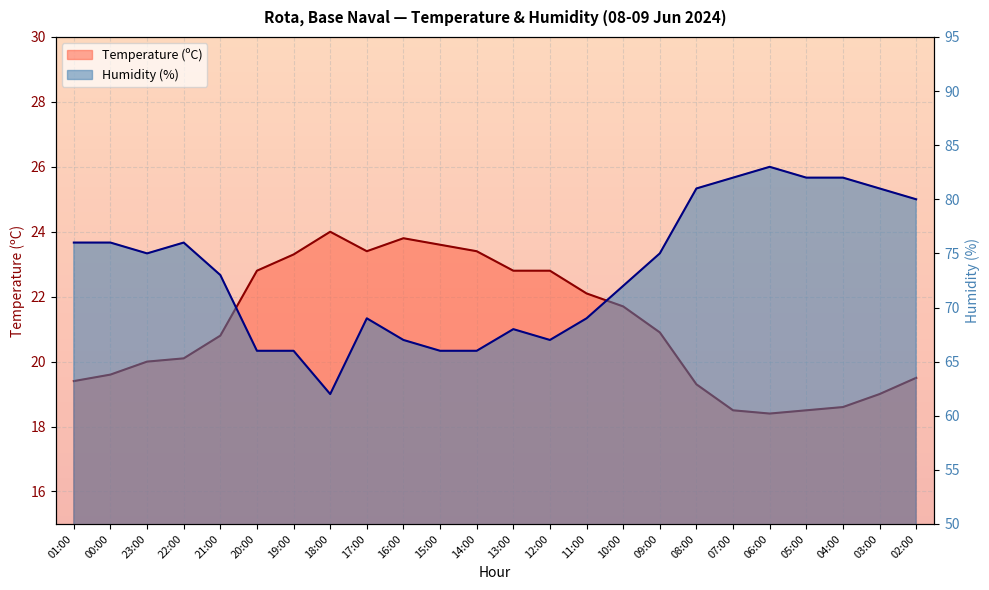

Reading right to left, list all the values displayed in this chart.

Temperature (ºC): 02:00=19.5	03:00=19.0	04:00=18.6	05:00=18.5	06:00=18.4	07:00=18.5	08:00=19.3	09:00=20.9	10:00=21.7	11:00=22.1	12:00=22.8	13:00=22.8	14:00=23.4	15:00=23.6	16:00=23.8	17:00=23.4	18:00=24.0	19:00=23.3	20:00=22.8	21:00=20.8	22:00=20.1	23:00=20.0	00:00=19.6	01:00=19.4
Humidity (%): 02:00=80.0	03:00=81.0	04:00=82.0	05:00=82.0	06:00=83.0	07:00=82.0	08:00=81.0	09:00=75.0	10:00=72.0	11:00=69.0	12:00=67.0	13:00=68.0	14:00=66.0	15:00=66.0	16:00=67.0	17:00=69.0	18:00=62.0	19:00=66.0	20:00=66.0	21:00=73.0	22:00=76.0	23:00=75.0	00:00=76.0	01:00=76.0